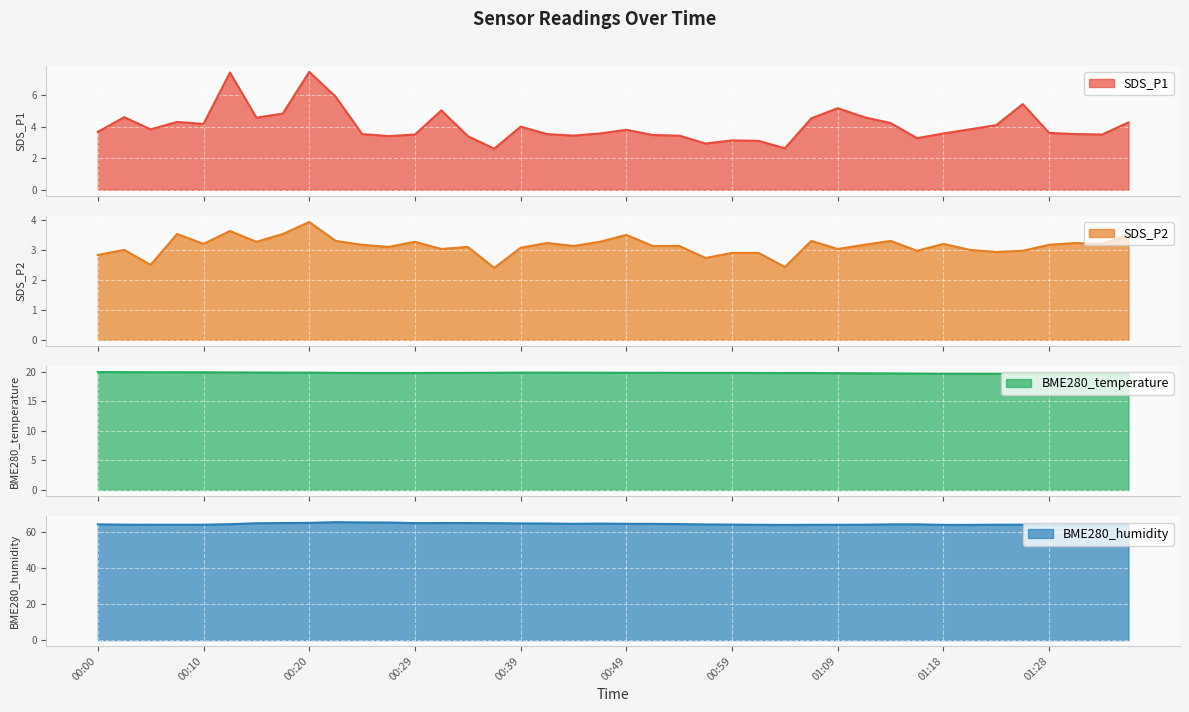

Which label corresponds to the largest value in the chart?

00:22